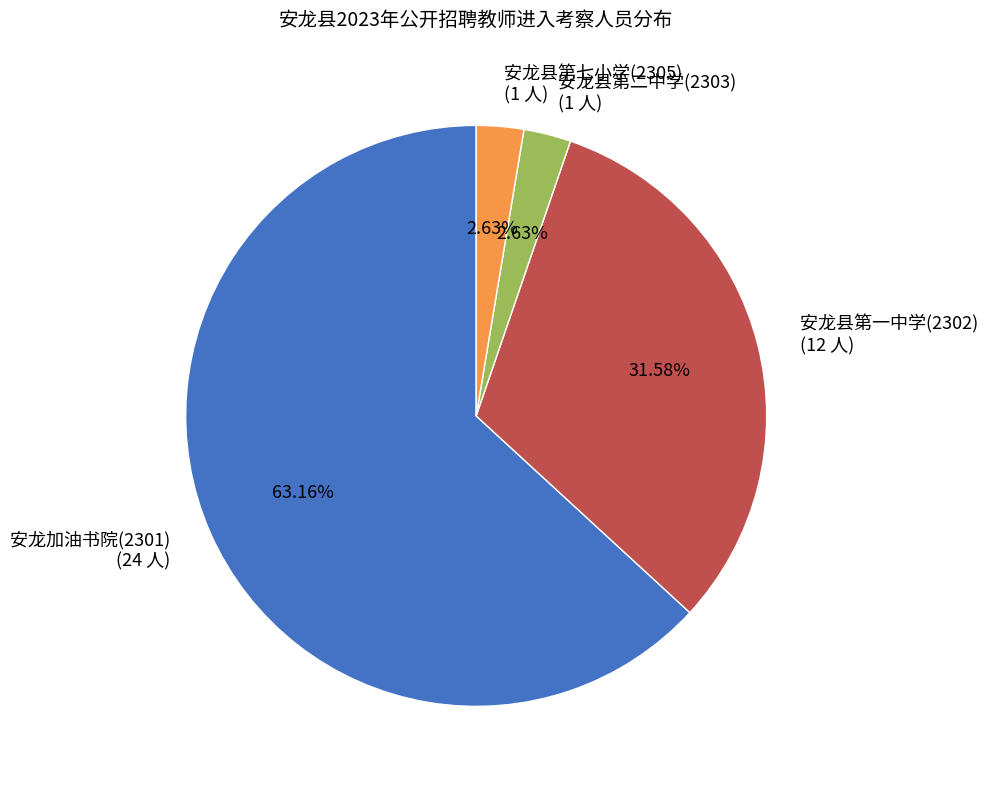

Is it true that 安龙加油书院(2301) is 74% of the pie?

False